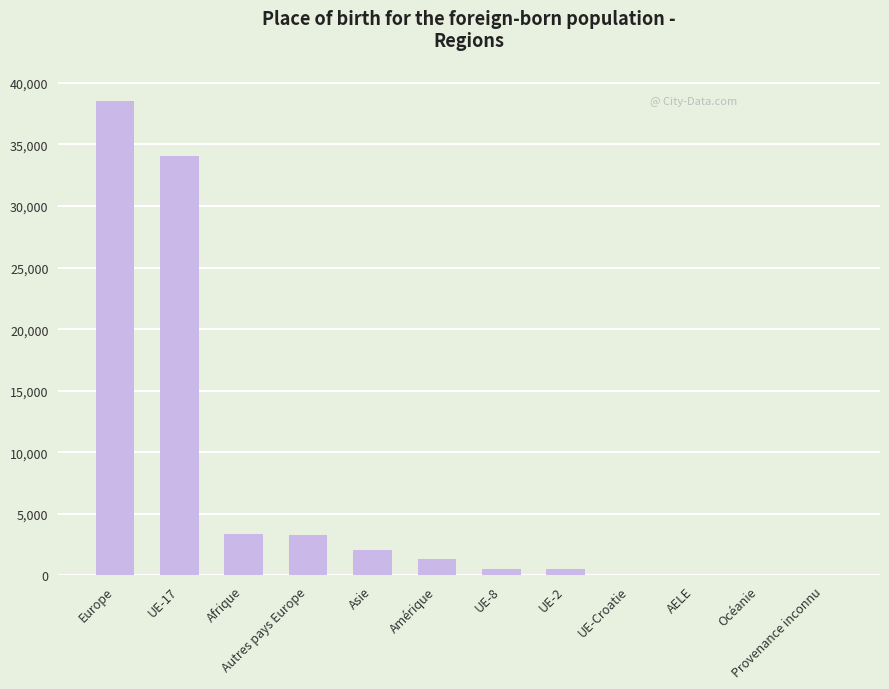

What is the greatest value displayed?

38550